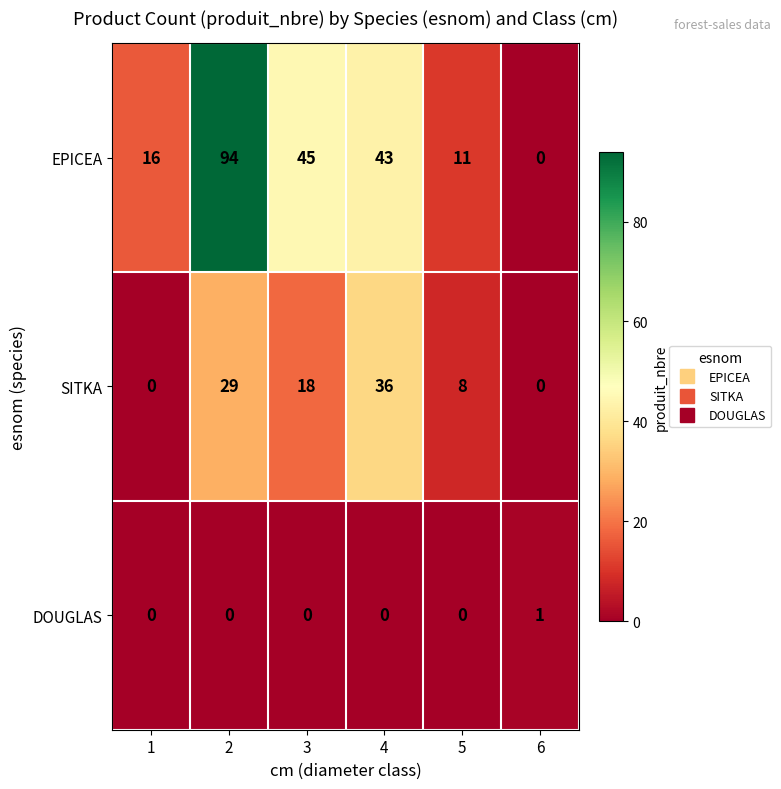

At which category does the chart reach its peak across all series?

2